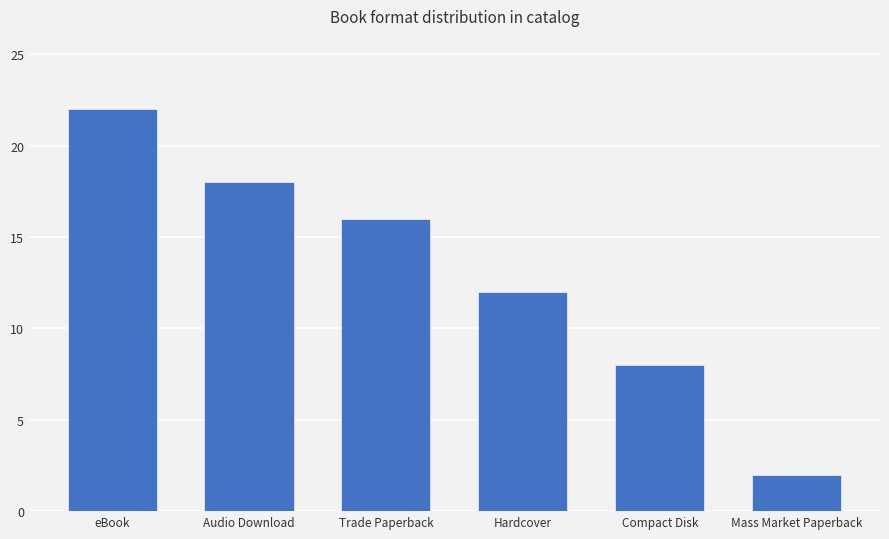

What is the sum of all values?

78